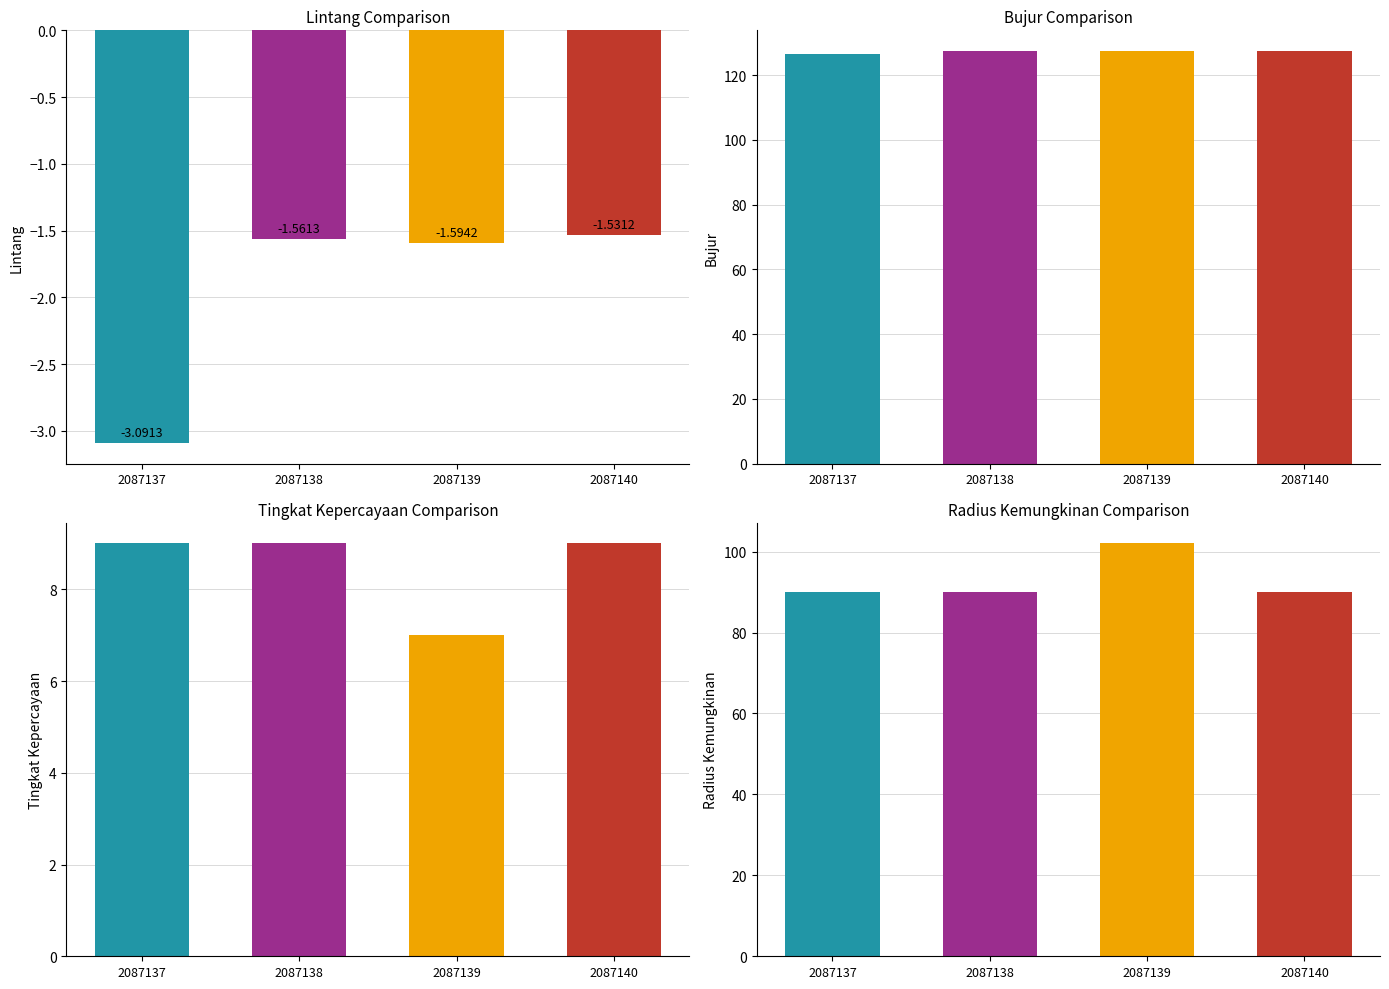

What are all the series names shown in the legend?

lintang, bujur, tingkat kepercayaan, radius kemungkinan